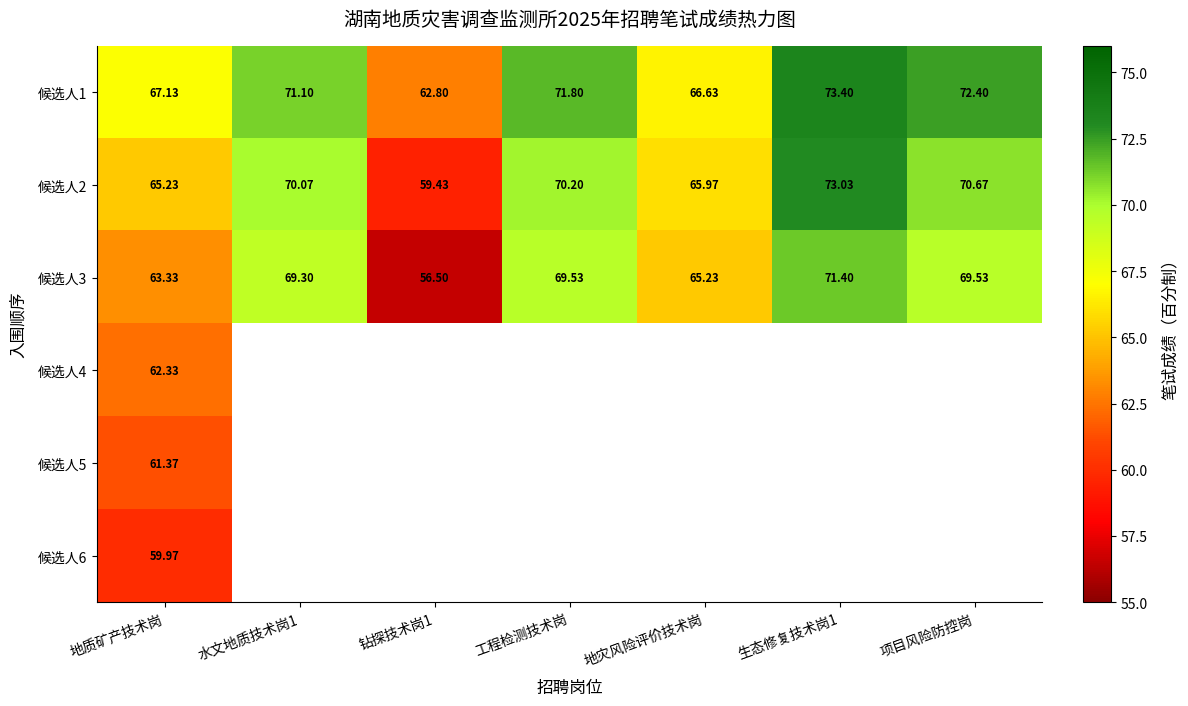

Which category has the highest value in the 候选人3 series?

生态修复技术岗1